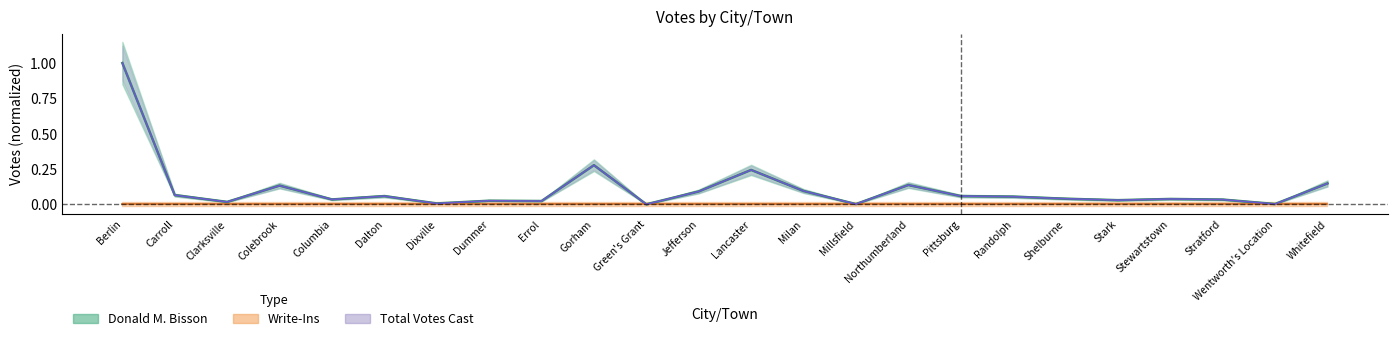

Which has a higher value, Milan or Wentworth's Location?

Milan